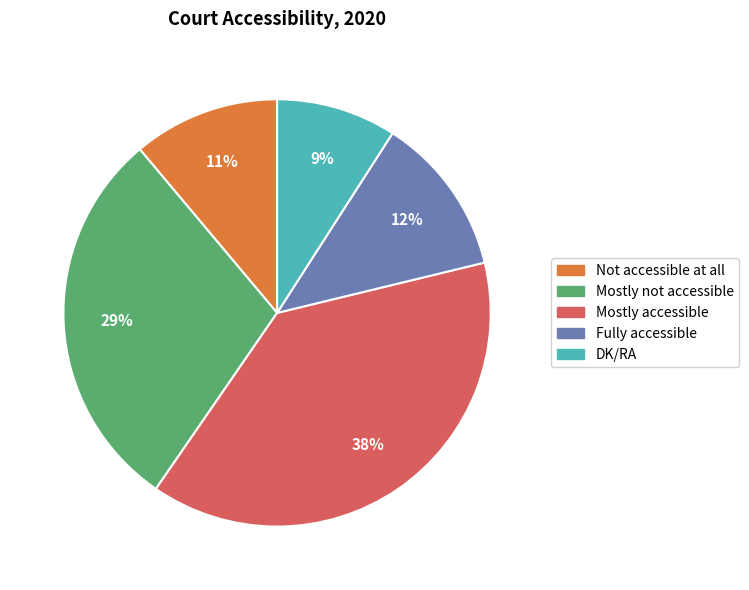

Does DK/RA represent more than half of the total?

No